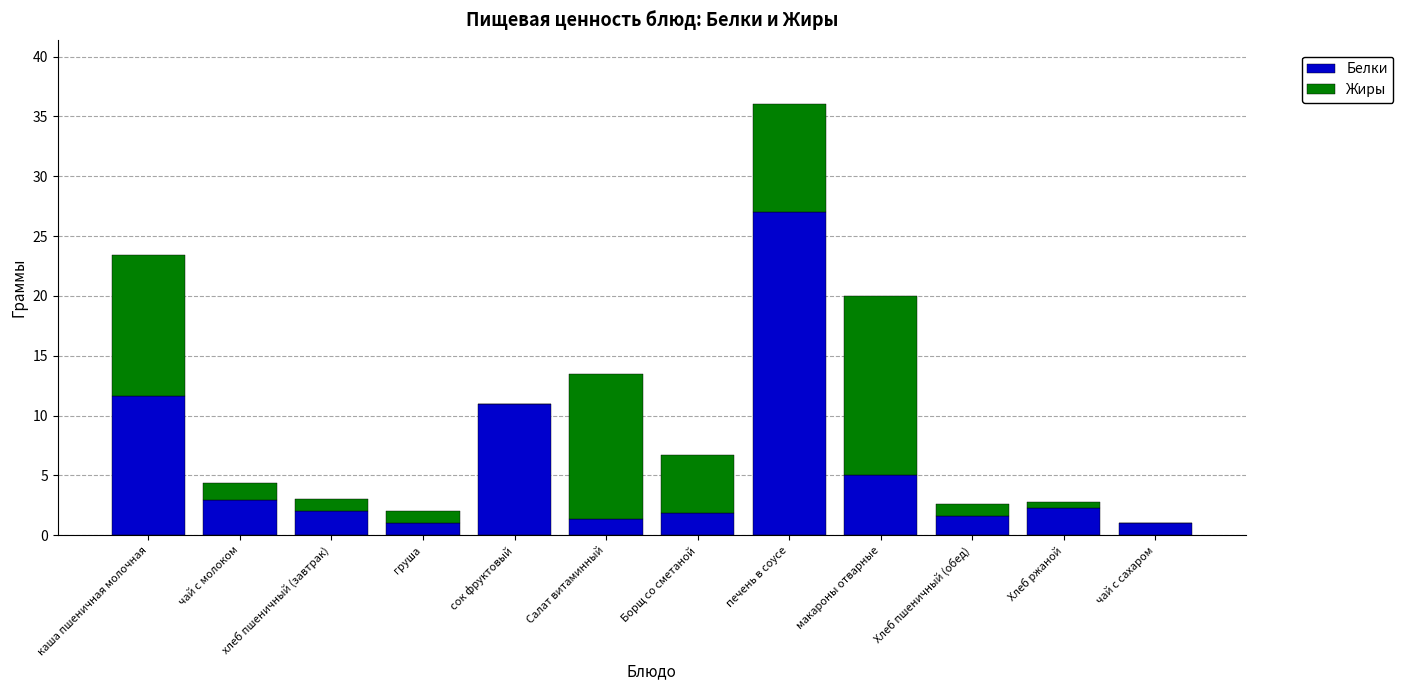

At which category is the sum across all series the highest?

печень в соусе